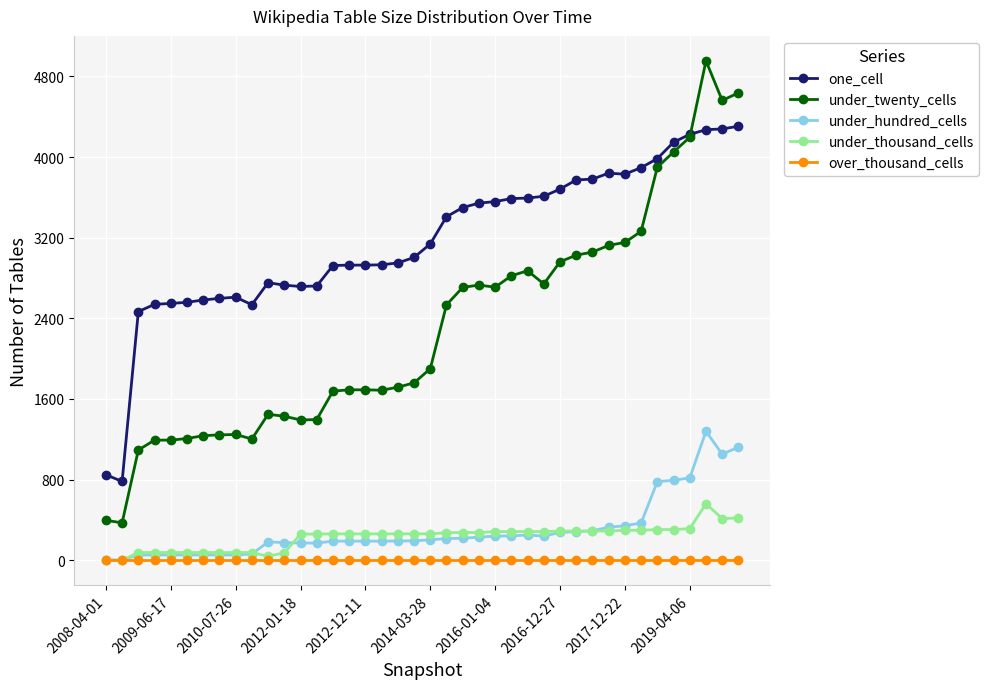

Which series has the largest range (max minus min)?

under_twenty_cells